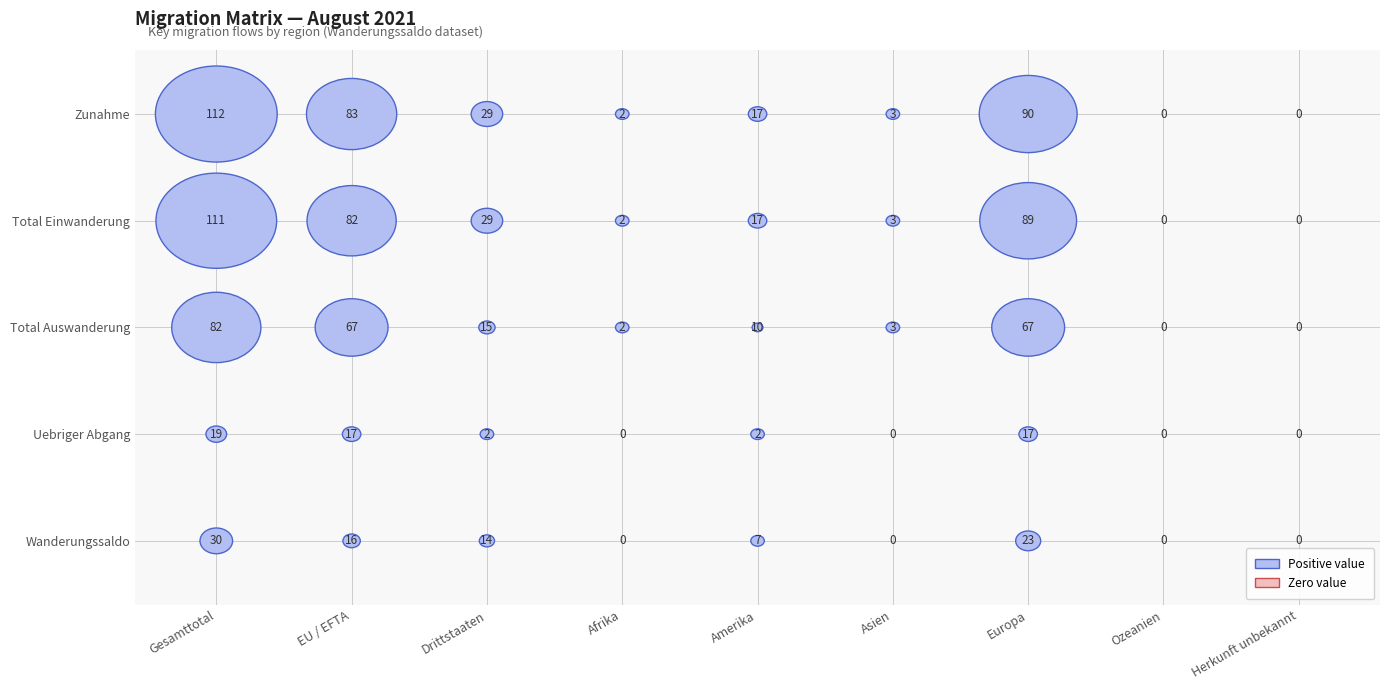

Is the value of Wanderungssaldo at Europa greater than the value of Zunahme at Gesamttotal?

No